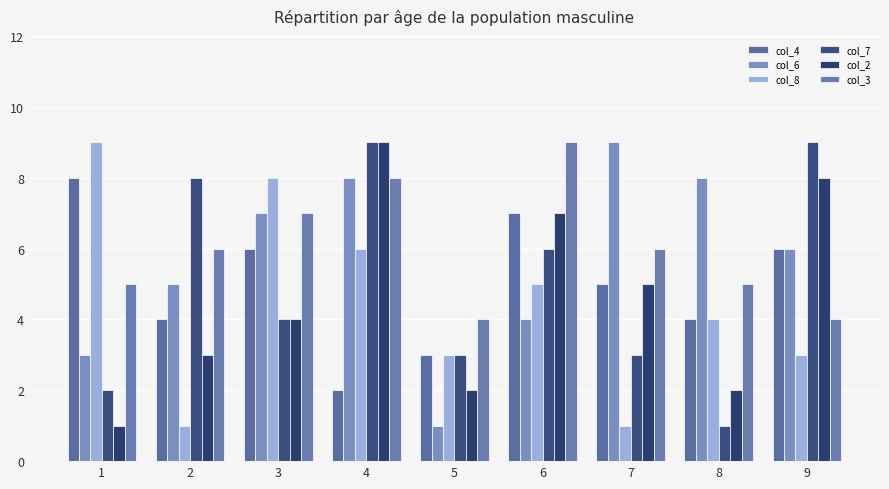

What is the difference between the maximum and minimum values in the col_8 series?

8